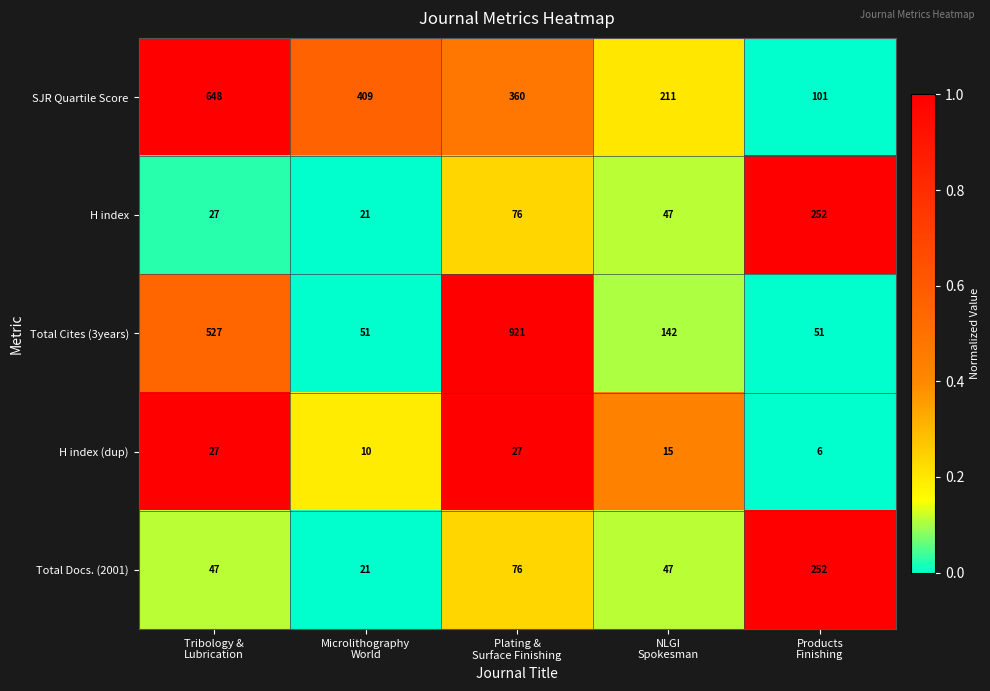

What is the difference between the maximum and minimum values in the H index (dup) series?

21